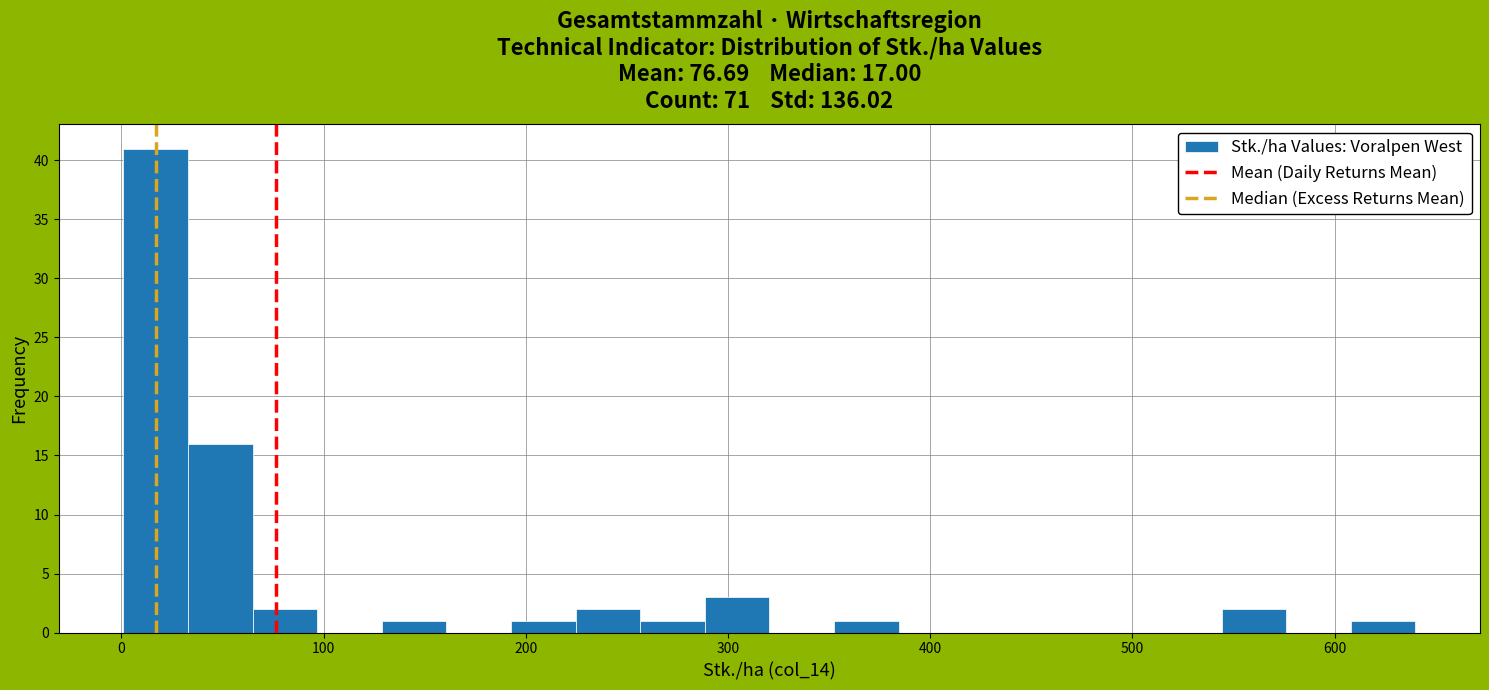

Around what value on the x-axis is the tallest bar? Give the approximate position of its centre, as read against the axis.

20